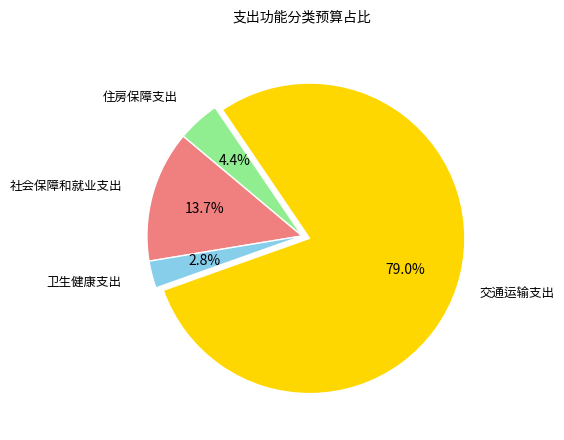

What is the ratio of the value at 卫生健康支出 to the value at 社会保障和就业支出?

0.2